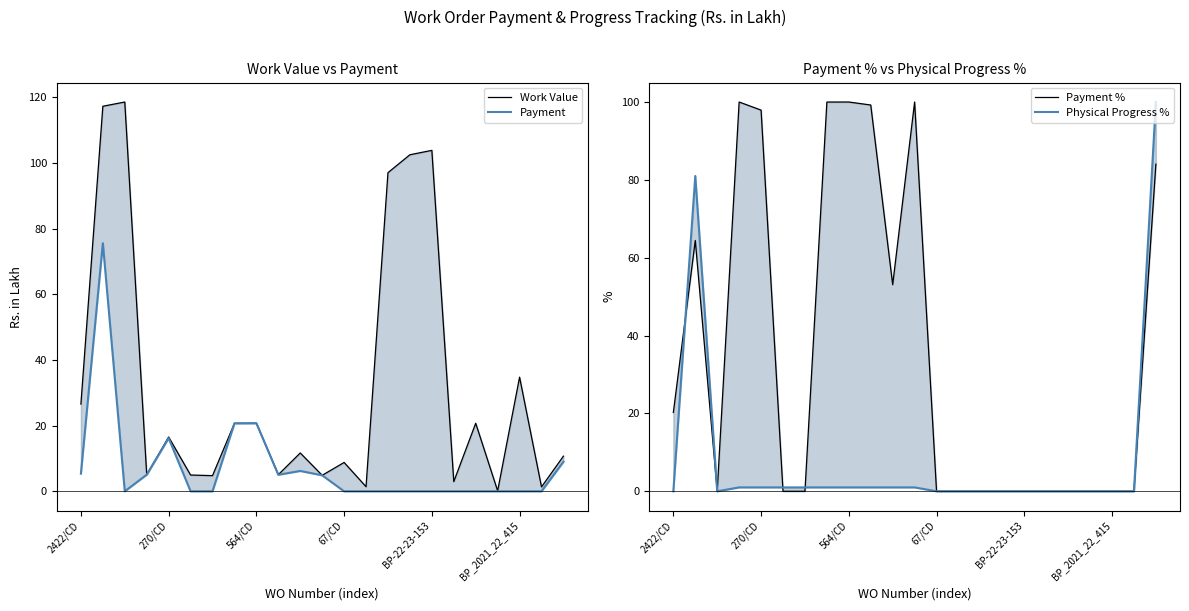

At which label does Work Value first exceed 11?

2422/CD